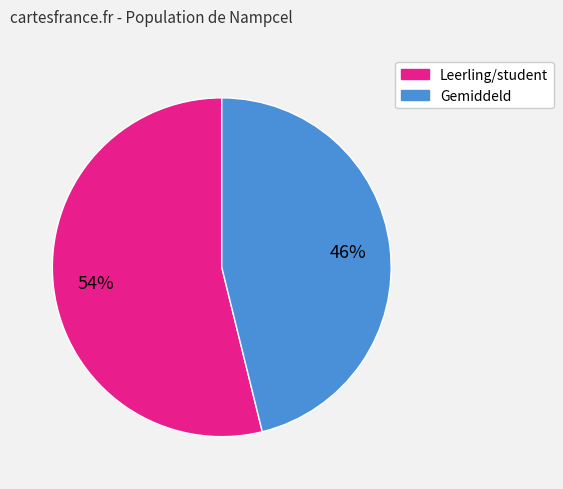

Is there any slice that represents more than half of the pie?

Yes